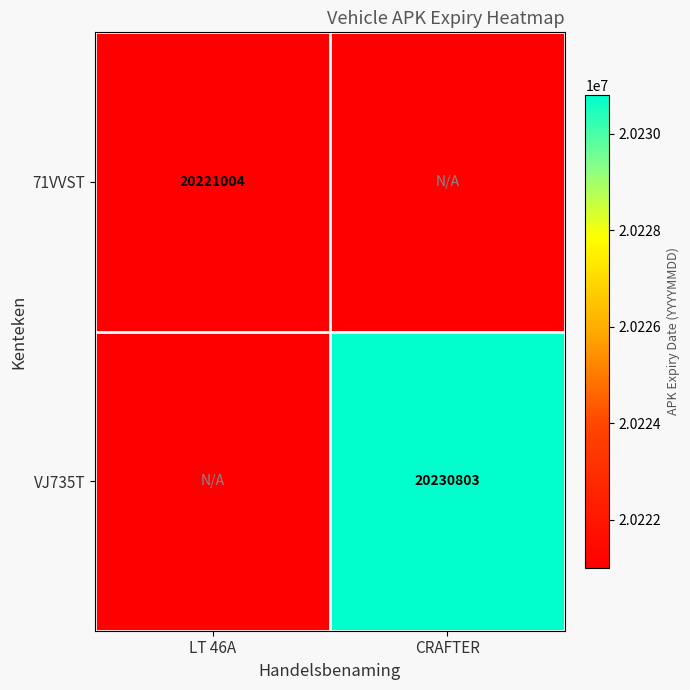

At which category is the sum across all series the highest?

CRAFTER